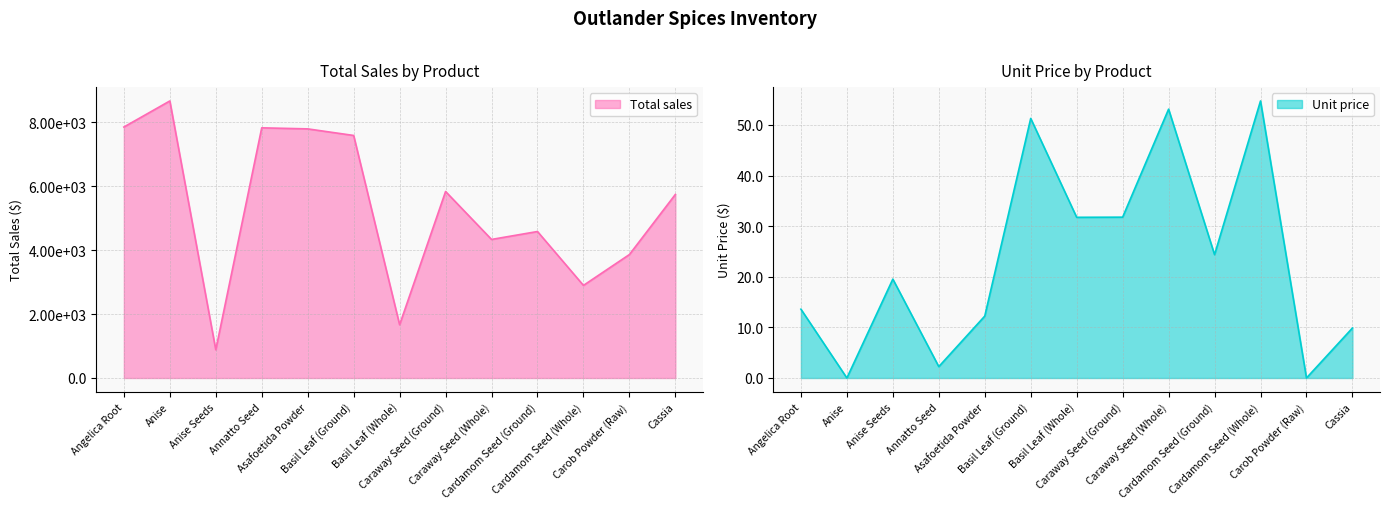

Reading right to left, transcribe all the data shown in this chart.

Total sales: Cassia=5747.0	Carob Powder (Raw)=3865.0	Cardamom Seed (Whole)=2899.0	Cardamom Seed (Ground)=4586.0	Caraway Seed (Whole)=4338.0	Caraway Seed (Ground)=5839.0	Basil Leaf (Whole)=1667.0	Basil Leaf (Ground)=7593.0	Asafoetida Powder=7799.0	Annatto Seed=7832.0	Anise Seeds=883.0	Anise=8673.0	Angelica Root=7857.0
Unit price: Cassia=9.9	Carob Powder (Raw)=0.0	Cardamom Seed (Whole)=54.7	Cardamom Seed (Ground)=24.4	Caraway Seed (Whole)=53.1	Caraway Seed (Ground)=31.8	Basil Leaf (Whole)=31.8	Basil Leaf (Ground)=51.3	Asafoetida Powder=12.2	Annatto Seed=2.2	Anise Seeds=19.5	Anise=0.0	Angelica Root=13.6